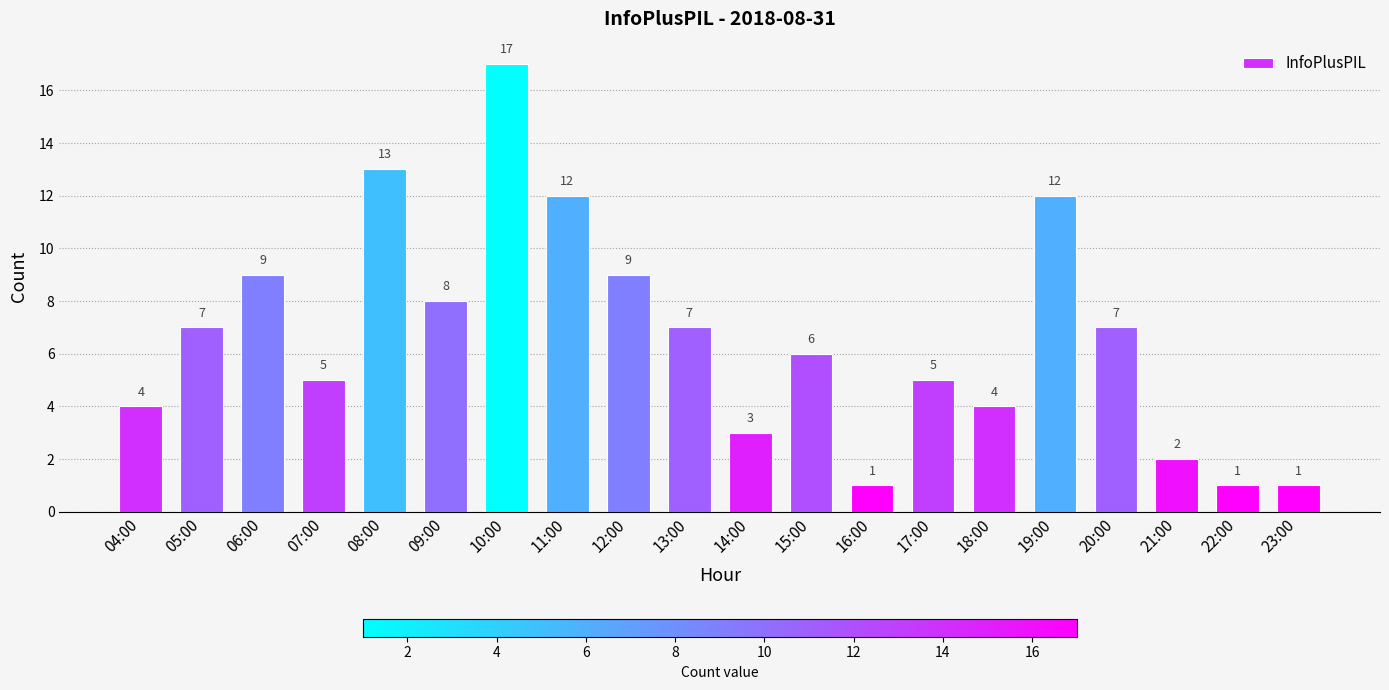

How many distinct data groups are displayed?

1